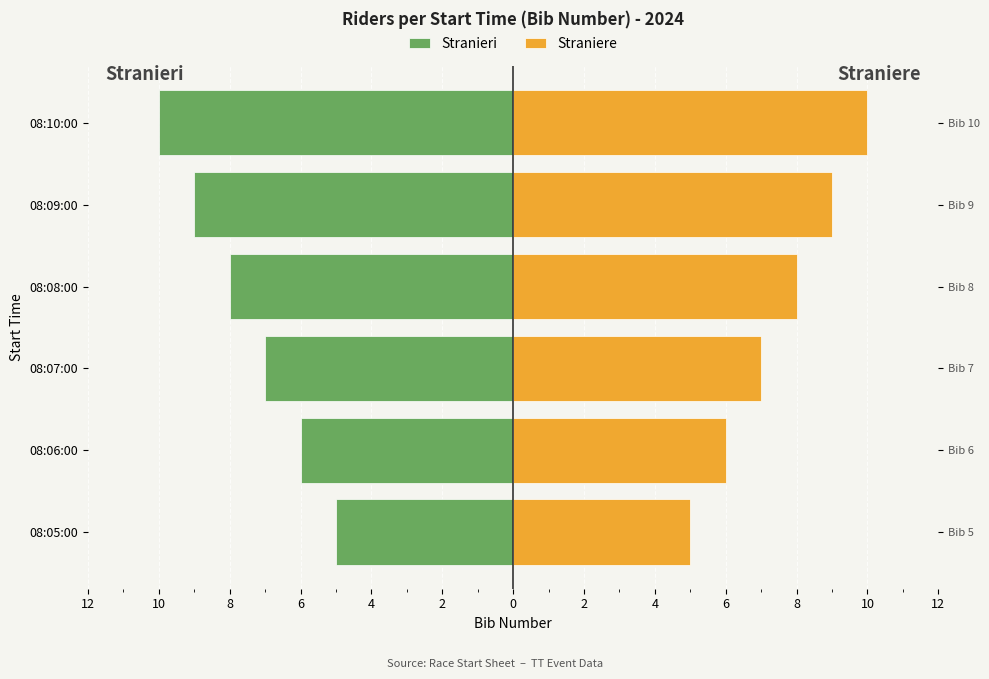

Is the value of Stranieri at 08:10:00 greater than the value of Straniere at 08:06:00?

No